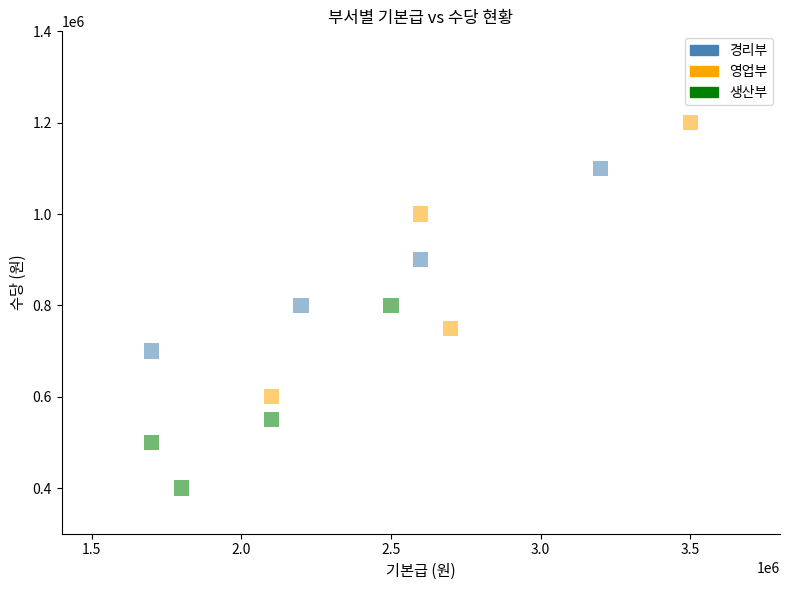

Which series has the widest spread of Y values?

영업부